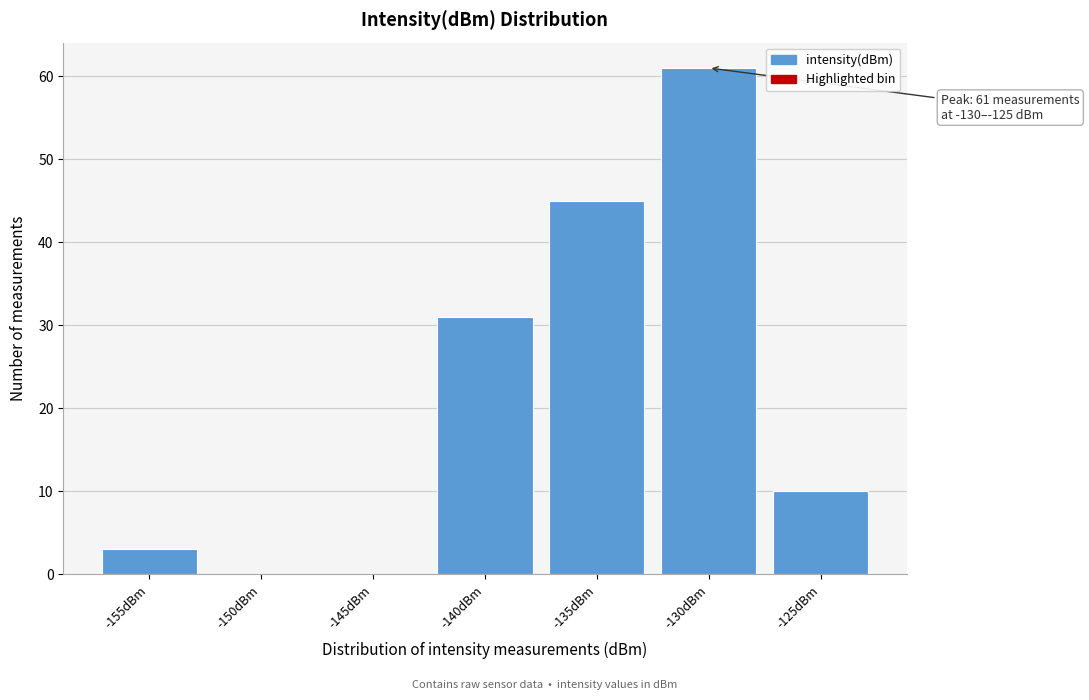

Reading left to right, transcribe all the data shown in this chart.

-155dBm=3	-150dBm=0	-145dBm=0	-140dBm=31	-135dBm=45	-130dBm=61	-125dBm=10